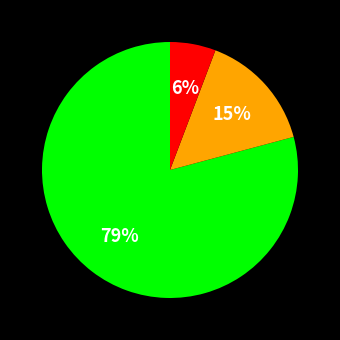

Does any single category account for the majority?

Yes